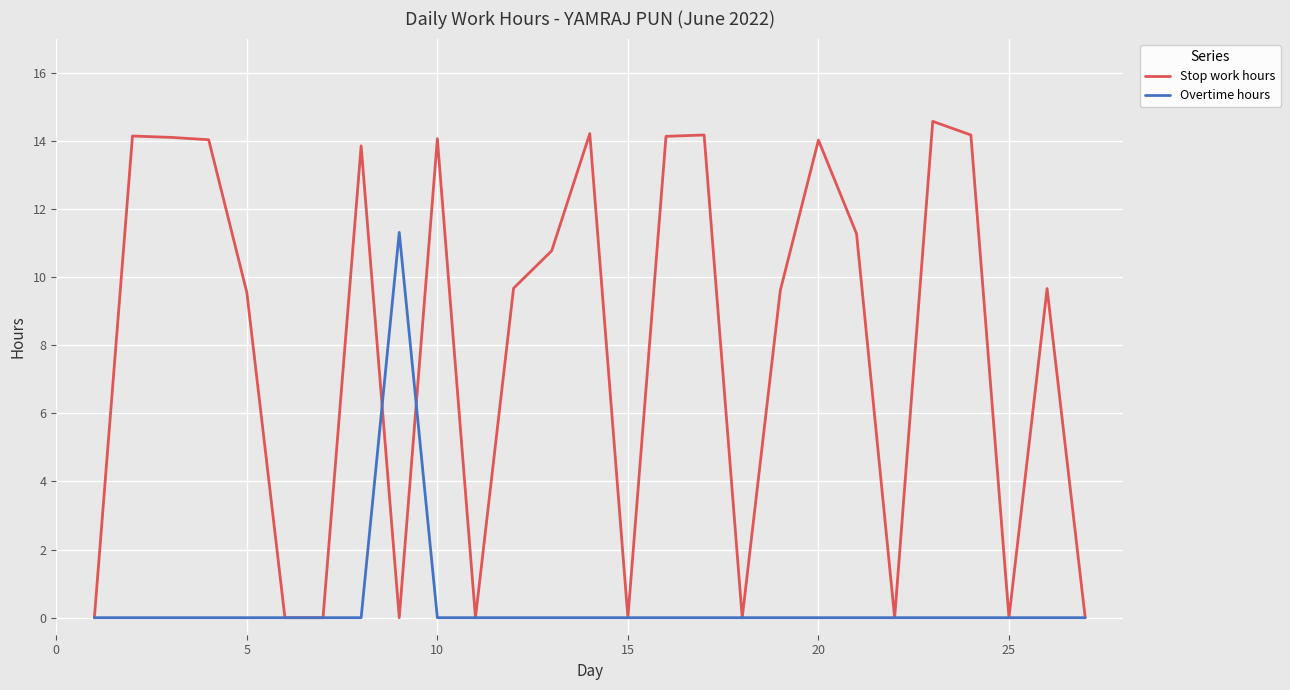

Which series has the largest range (max minus min)?

Stop work hours